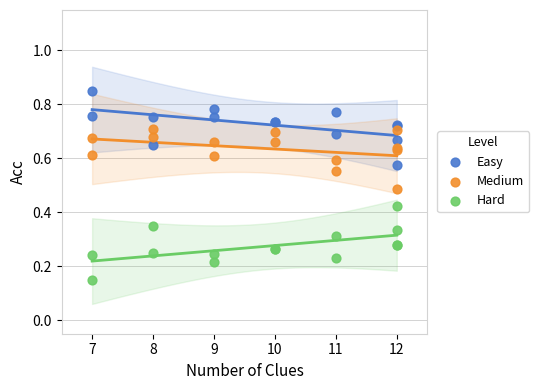

Which series contains the lowest Y value?

Hard